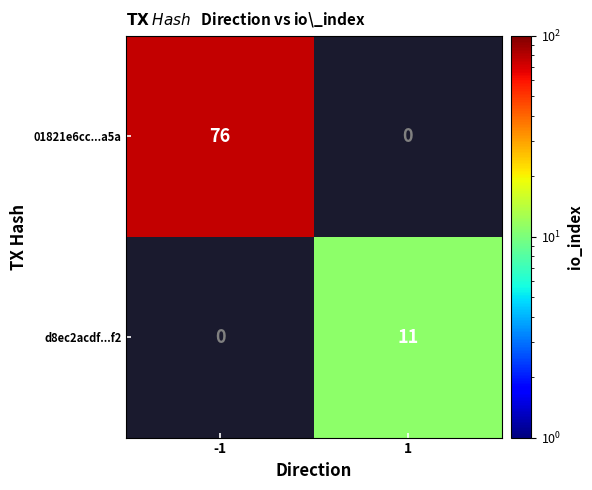

True or false: 01821e6cc...a5a has a value of 76 at -1.

True